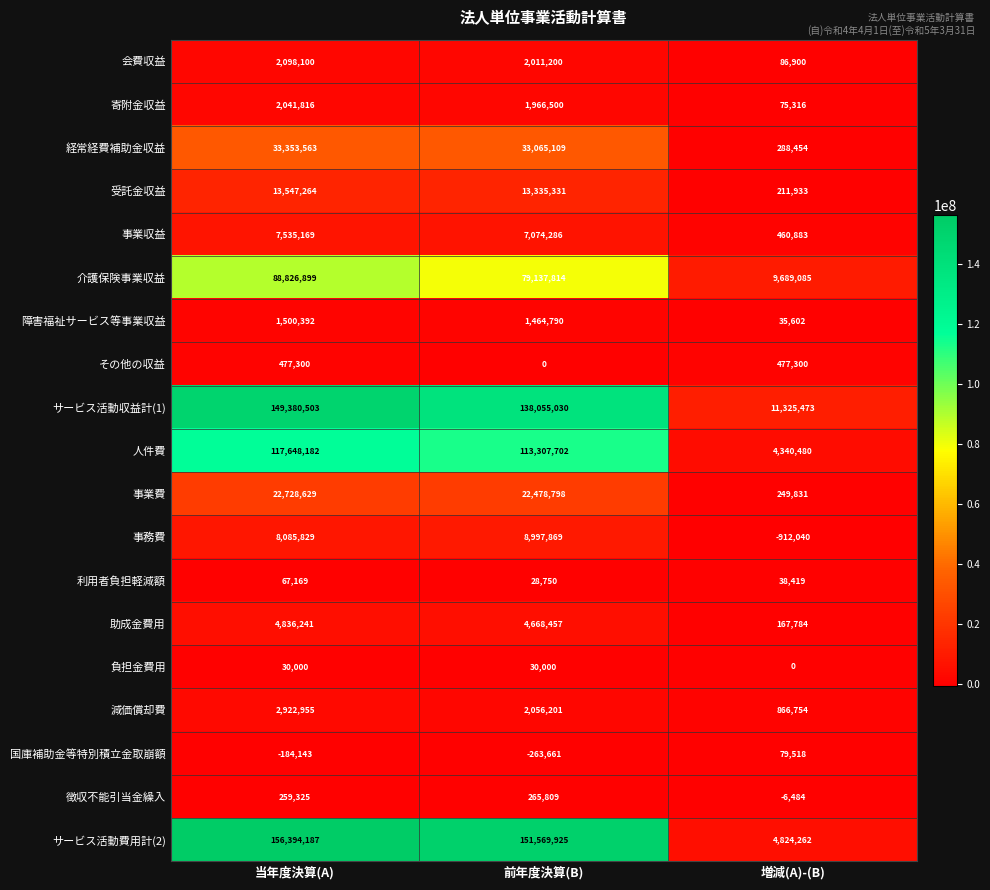

What is the total value across all series at 前年度決算(B)?

579249910